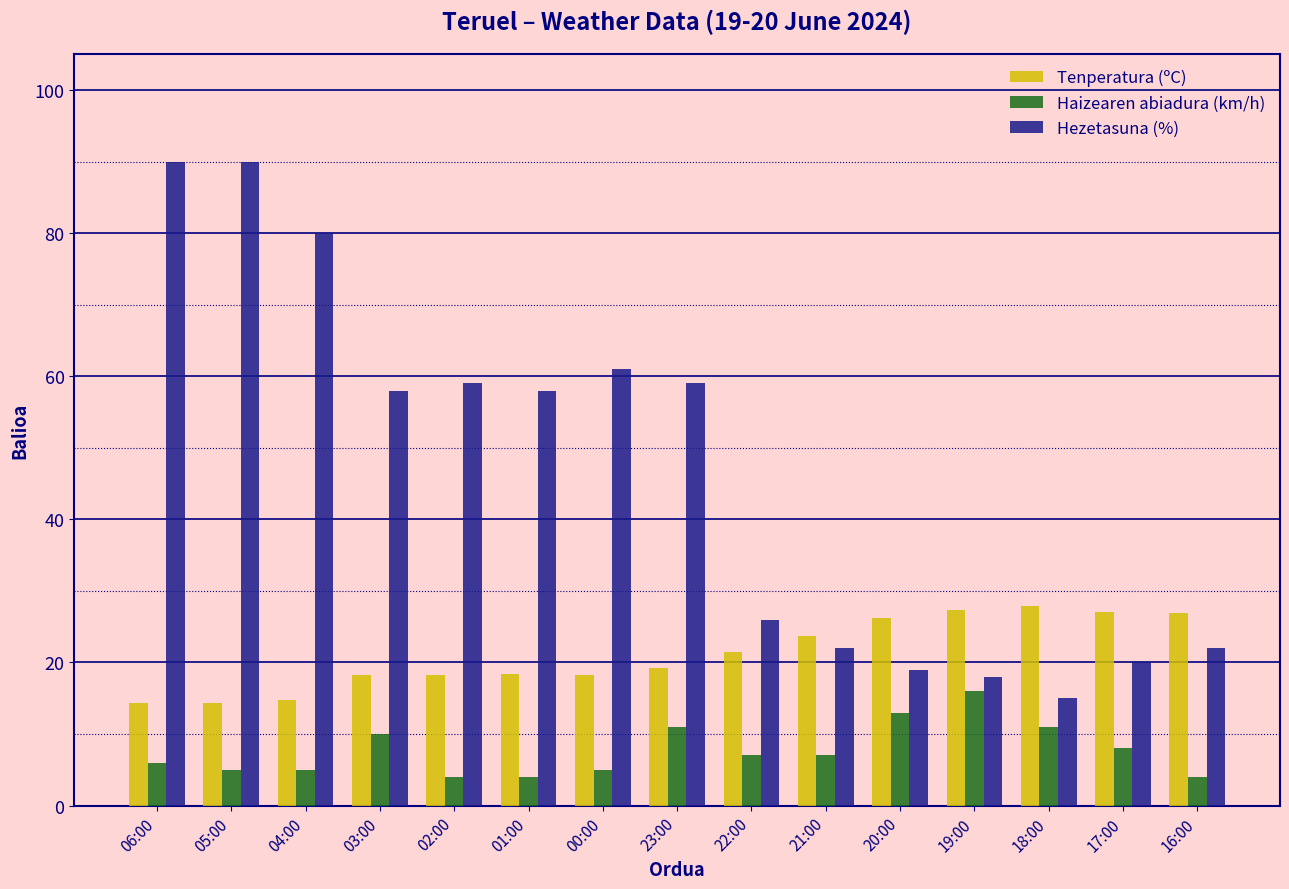

What is the label of the 6th bar from the right?

21:00